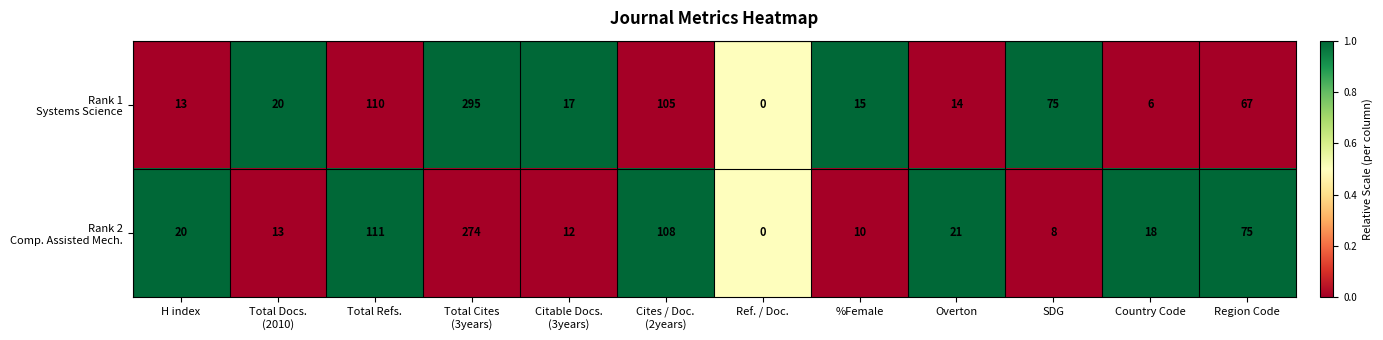

Count the number of data series in this chart.

2